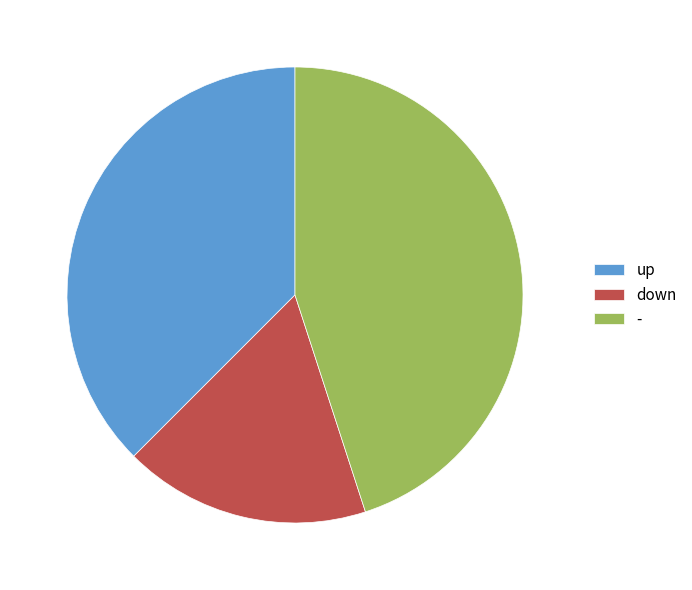

Which category has the biggest portion of the pie?

-